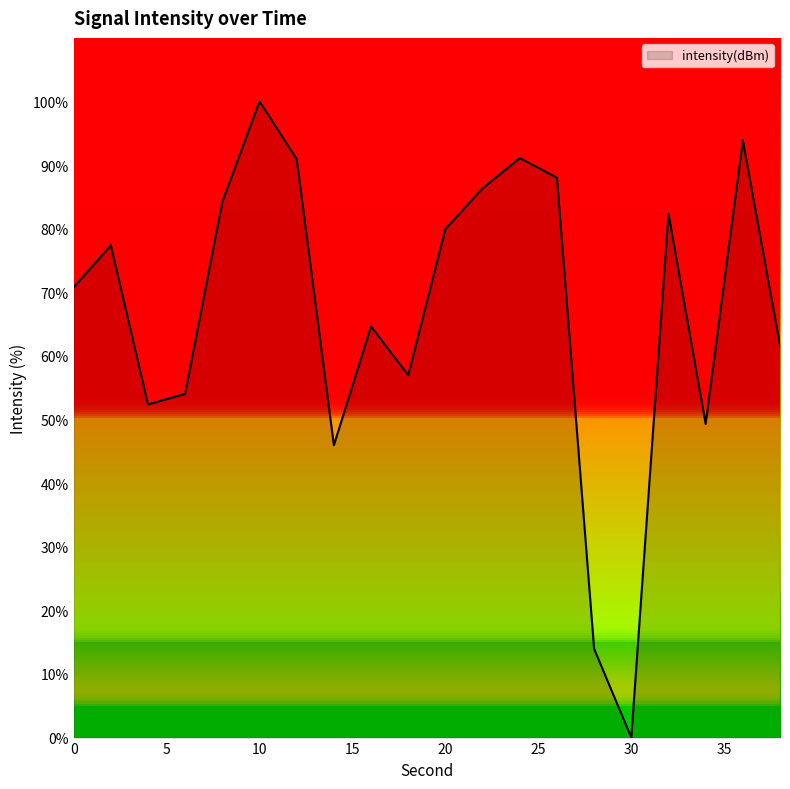

What is the maximum value shown in the chart?

100.0